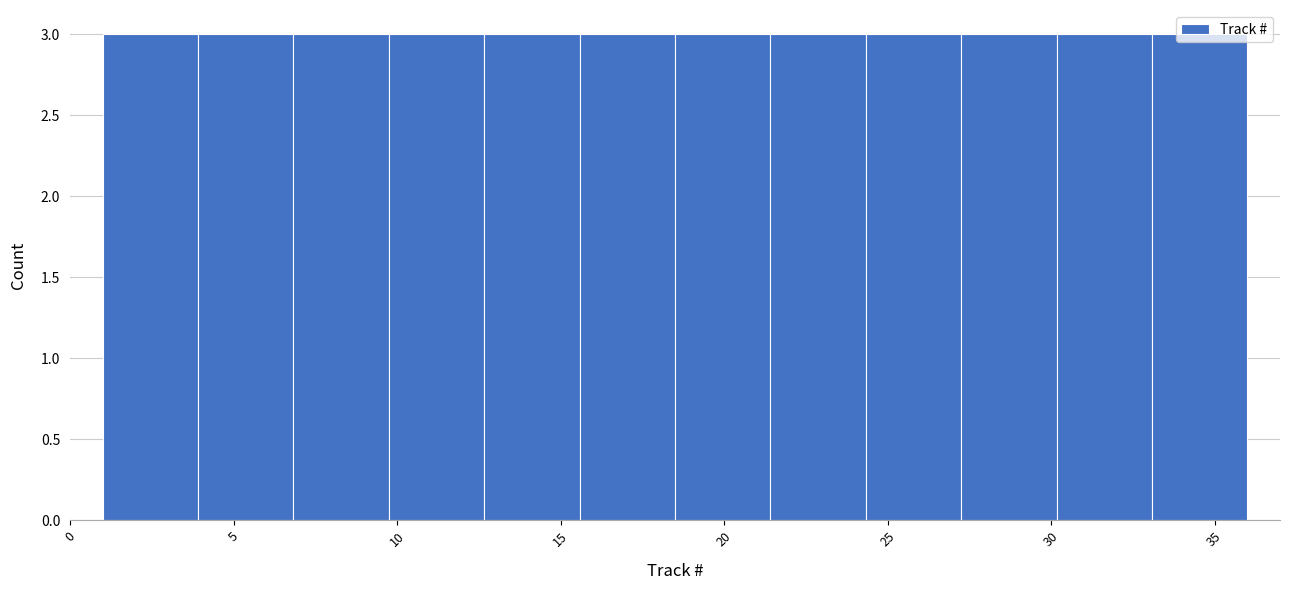

Reading left to right, transcribe this chart: for each bar, give the range it covers on the x-axis and its height. Neither the bar edges nor the heights are printed on the chart, so give them approximately, as read against the axes.

1.0 to 4.0: 3
4.0 to 7.0: 3
7.0 to 10.0: 3
10.0 to 12.5: 3
12.5 to 15.5: 3
15.5 to 18.5: 3
18.5 to 21.5: 3
21.5 to 24.5: 3
24.5 to 27.5: 3
27.5 to 30.0: 3
30.0 to 33.0: 3
33.0 to 36.0: 3